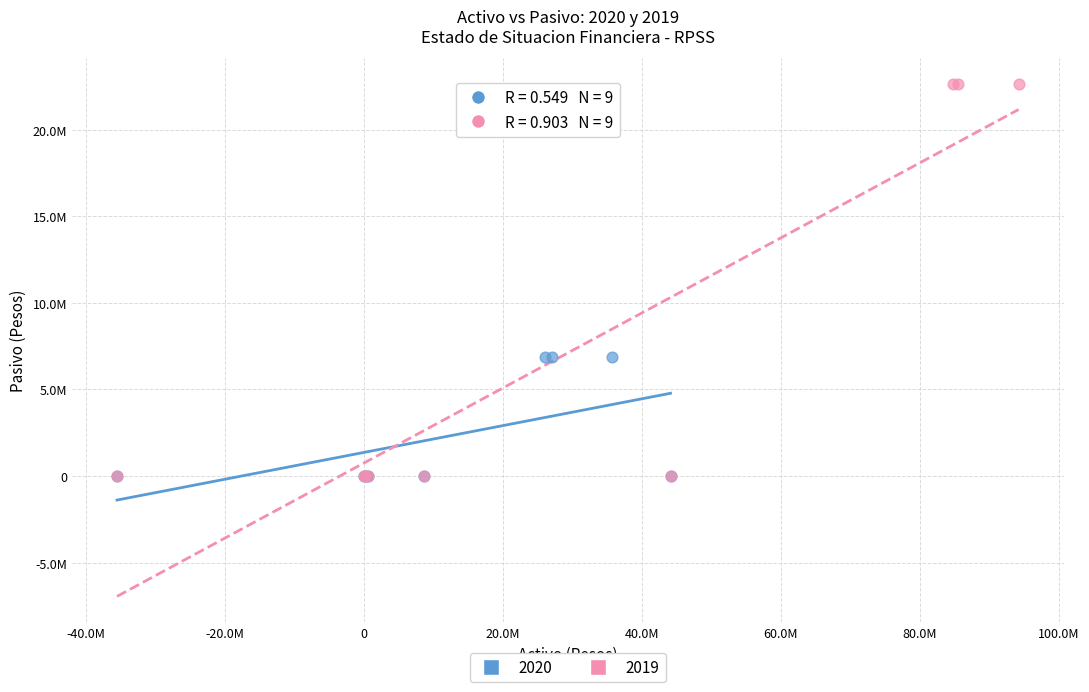

What are all the series names shown in the legend?

2020, 2019